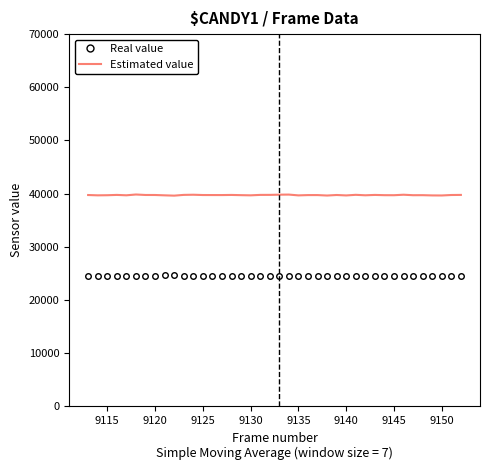

What is the minimum value shown in the chart?

24449